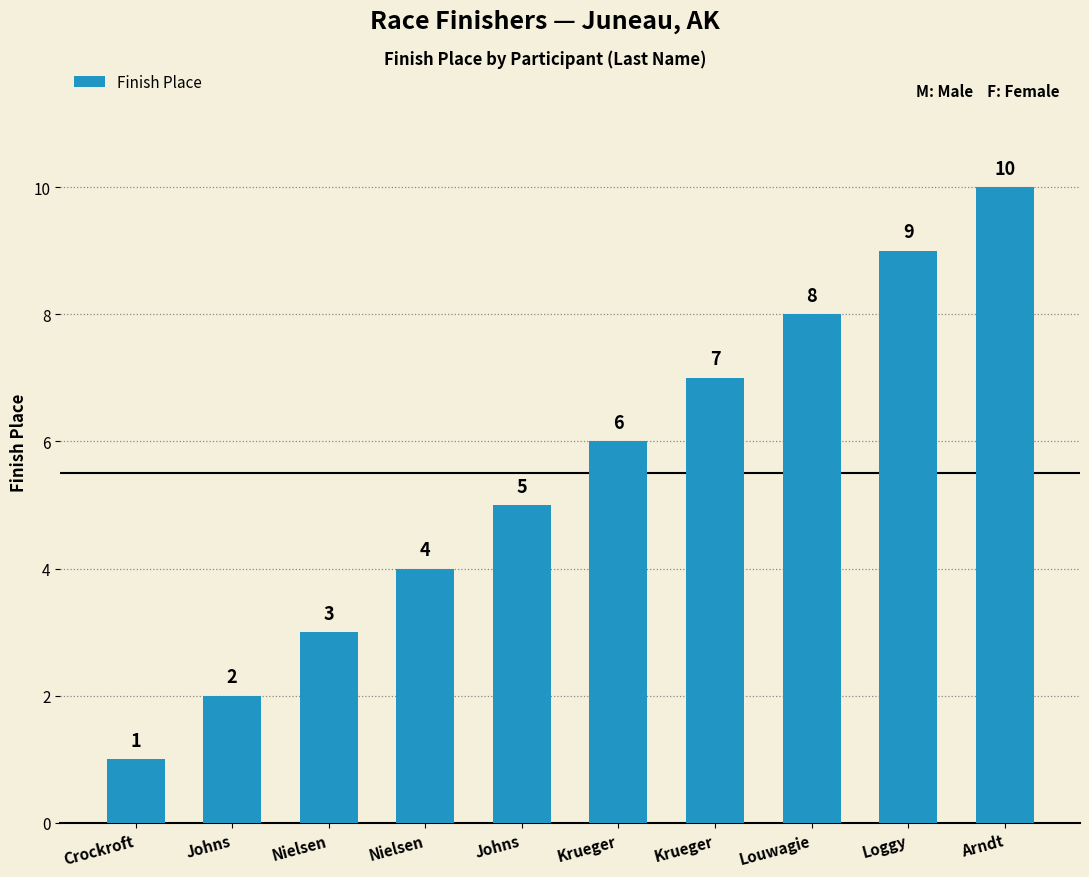

Reading left to right, transcribe all the data shown in this chart.

1	2	3	4	5	6	7	8	9	10